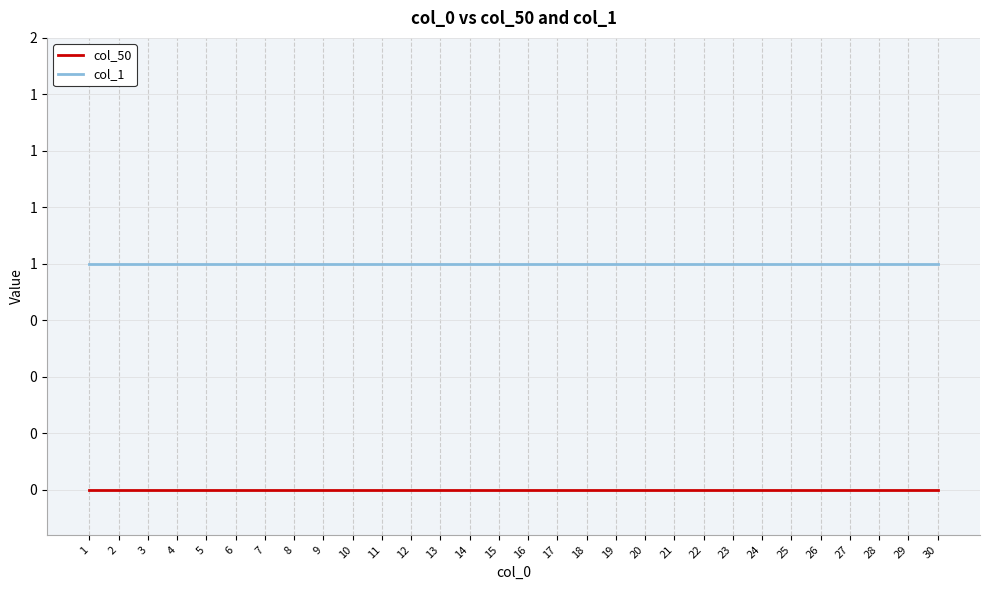

Reading right to left, transcribe all the data shown in this chart.

col_50: 30=0	29=0	28=0	27=0	26=0	25=0	24=0	23=0	22=0	21=0	20=0	19=0	18=0	17=0	16=0	15=0	14=0	13=0	12=0	11=0	10=0	9=0	8=0	7=0	6=0	5=0	4=0	3=0	2=0	1=0
col_1: 30=1	29=1	28=1	27=1	26=1	25=1	24=1	23=1	22=1	21=1	20=1	19=1	18=1	17=1	16=1	15=1	14=1	13=1	12=1	11=1	10=1	9=1	8=1	7=1	6=1	5=1	4=1	3=1	2=1	1=1